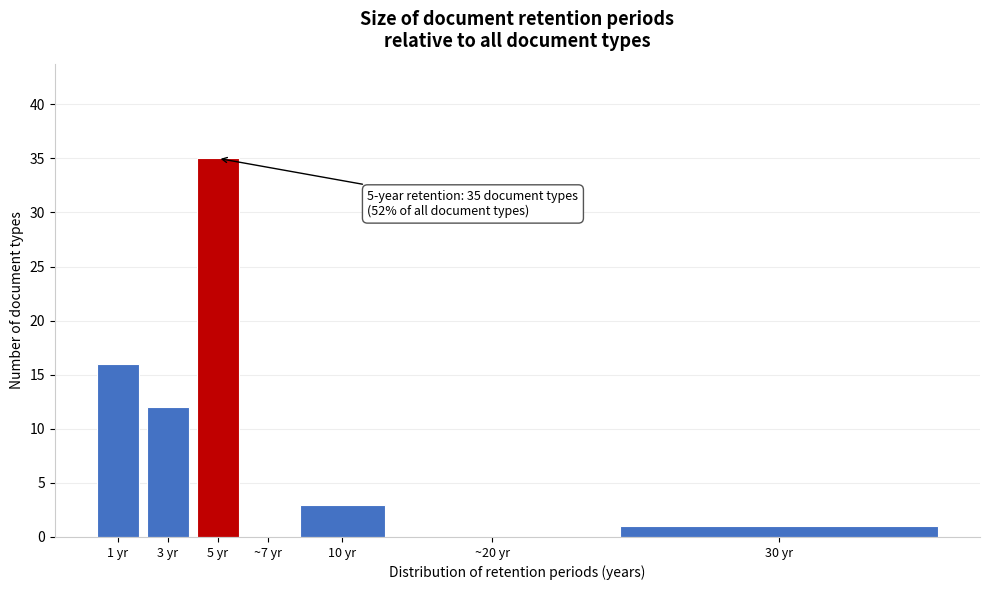

Reading left to right, extract all data points from this chart.

1 yr=16	3 yr=12	5 yr=35	~7 yr=0	10 yr=3	~20 yr=0	30 yr=1